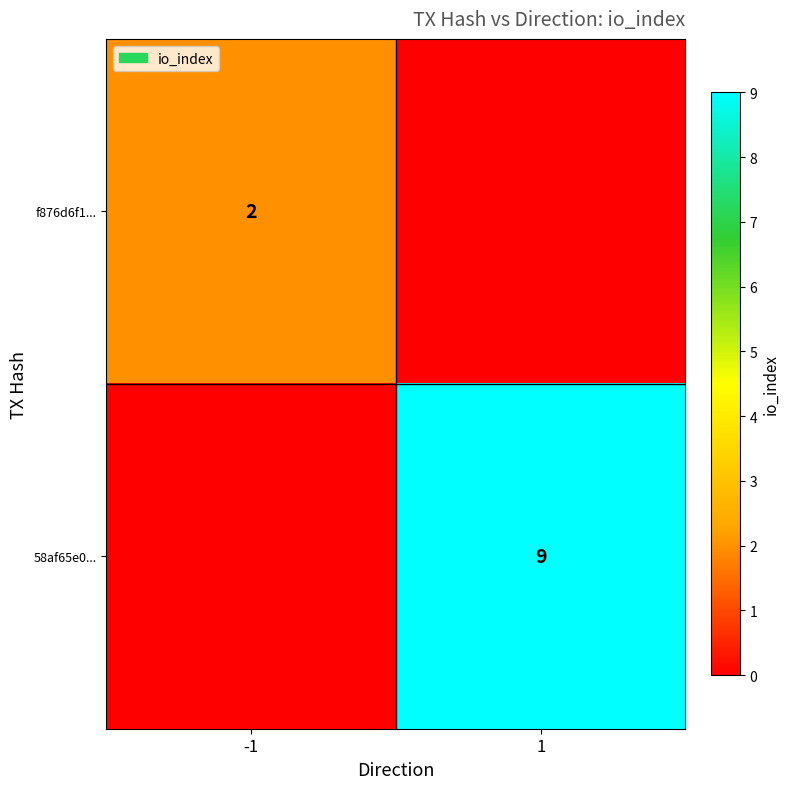

The 58af65e0... series shows 9 at 1. True or false?

True